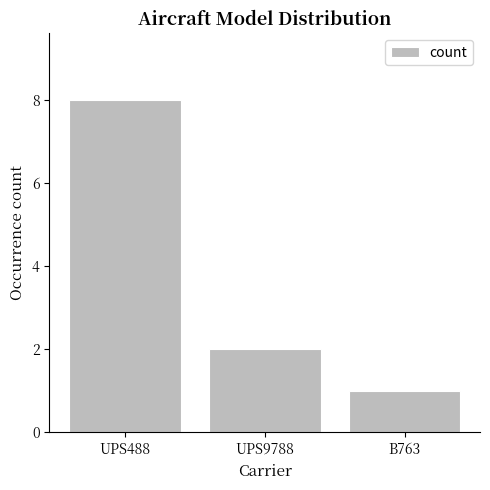

What is the approximate value at UPS488?

8